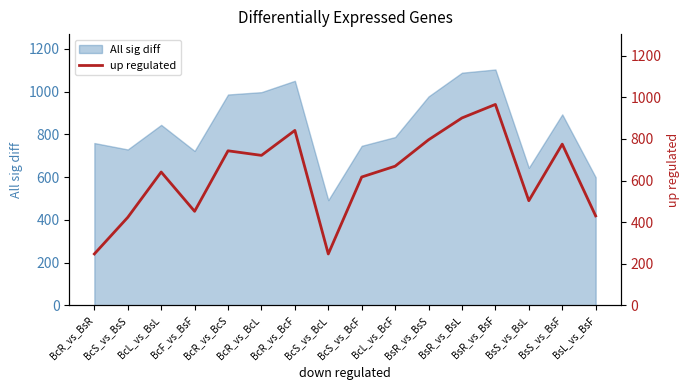

True or false: All sig diff has a value of 492 at BcS_vs_BcL.

True